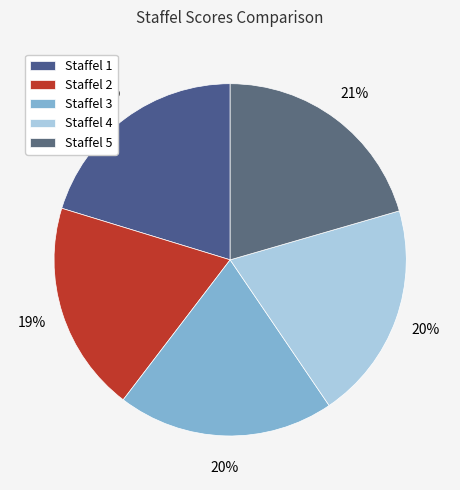

How much of the chart is everything except Staffel 5?

79.5%